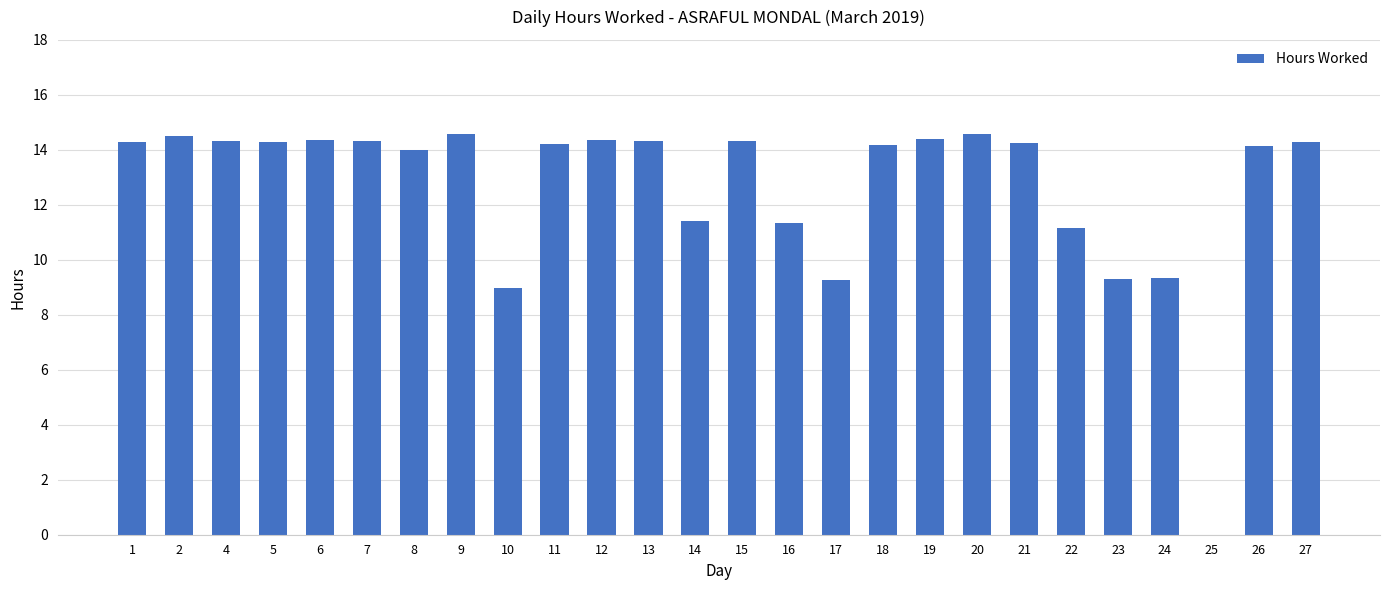

Are the bars grouped side by side (vs. stacked)?

No